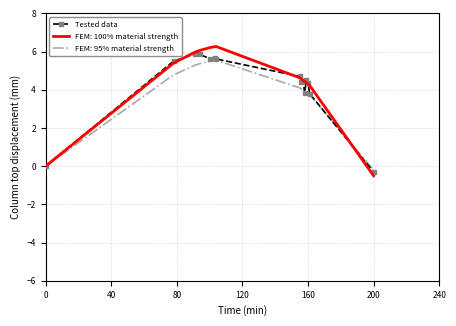

What is the minimum value shown in the chart?

-0.5